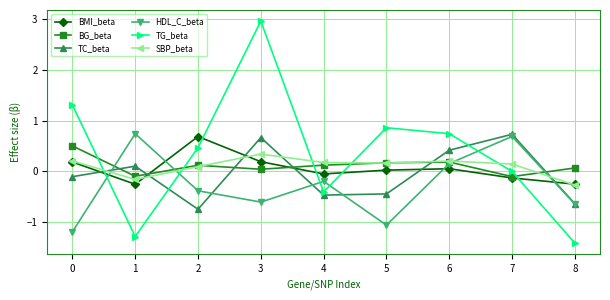

Which category has the lowest value across all series?

8